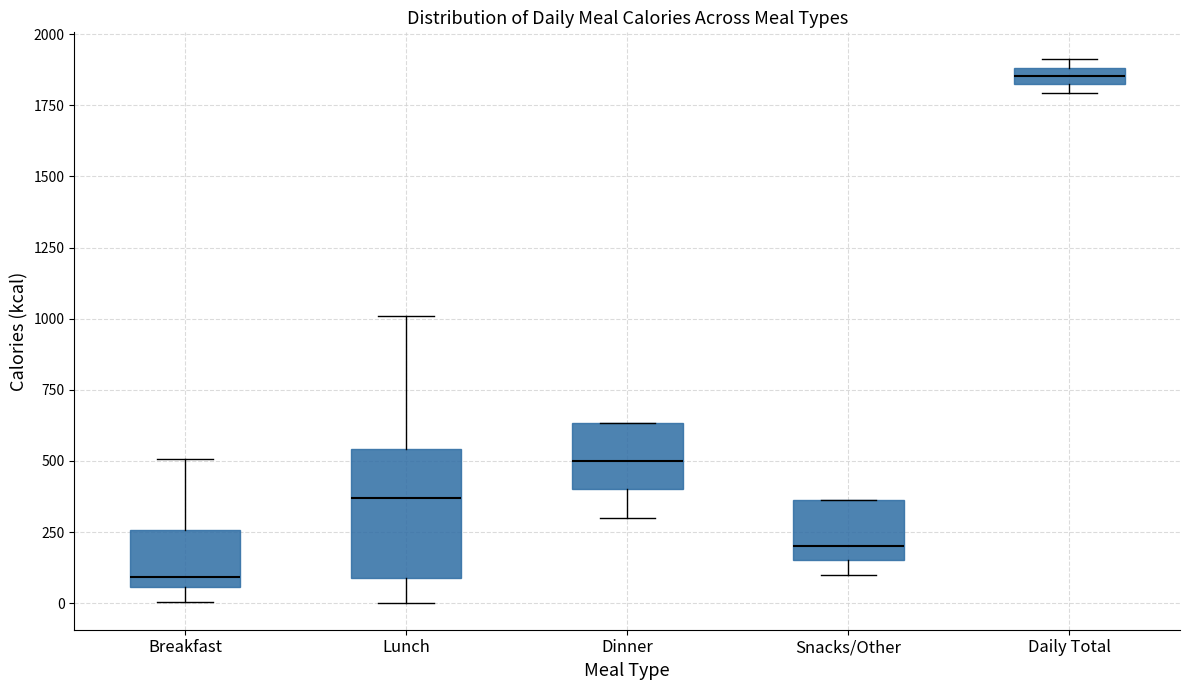

Which box is the tallest, from its lower edge to its upper edge?

Lunch